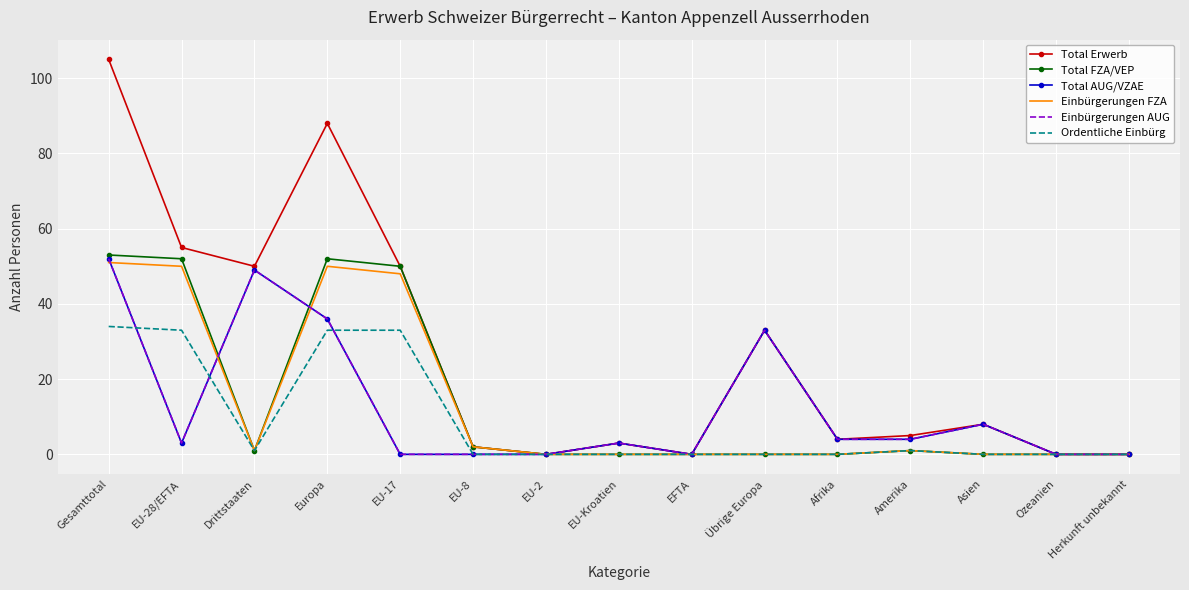

True or false: Ordentliche Einbürg and Einbürgerungen AUG intersect in this chart.

True